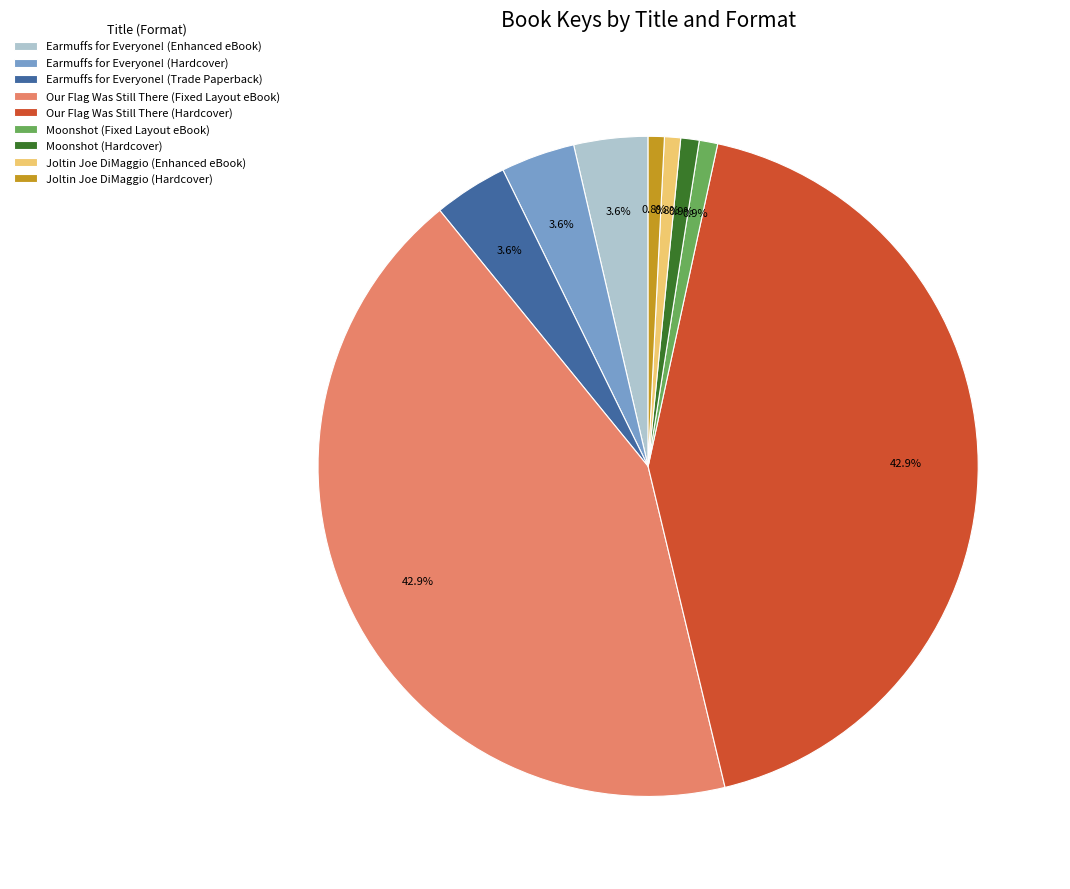

What percentage do Earmuffs for Everyone! (Hardcover) and Earmuffs for Everyone! (Trade Paperback) together represent?

7.2%